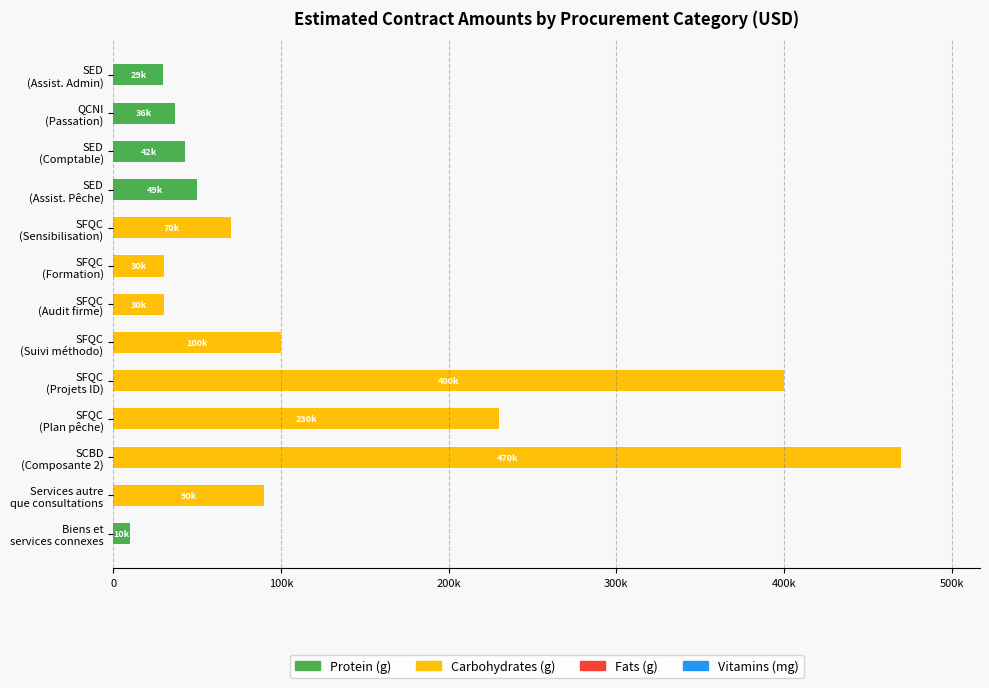

Which series has the widest spread of values?

Carbohydrates (g)